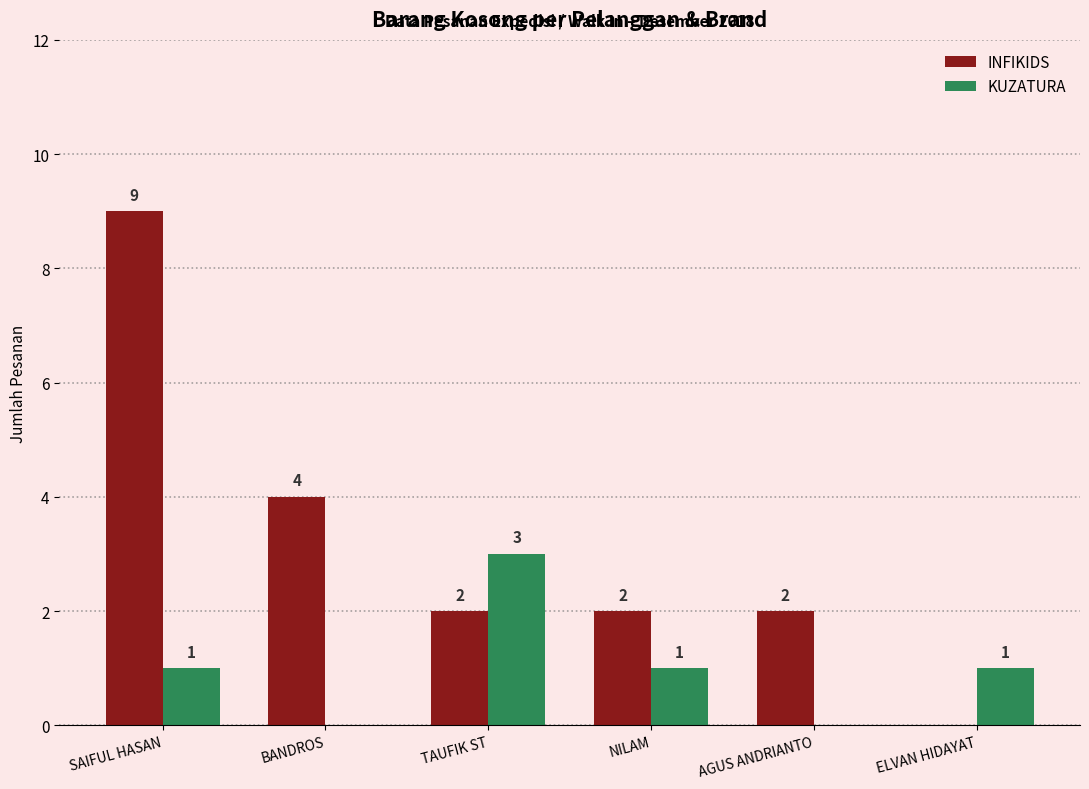

Does the chart contain stacked bars?

No